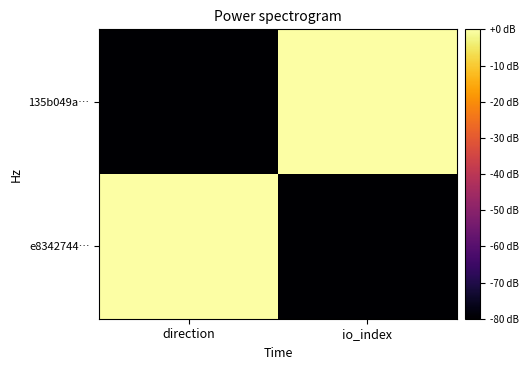

Rank the series at io_index from highest to lowest value.

135b049a…, e8342744…